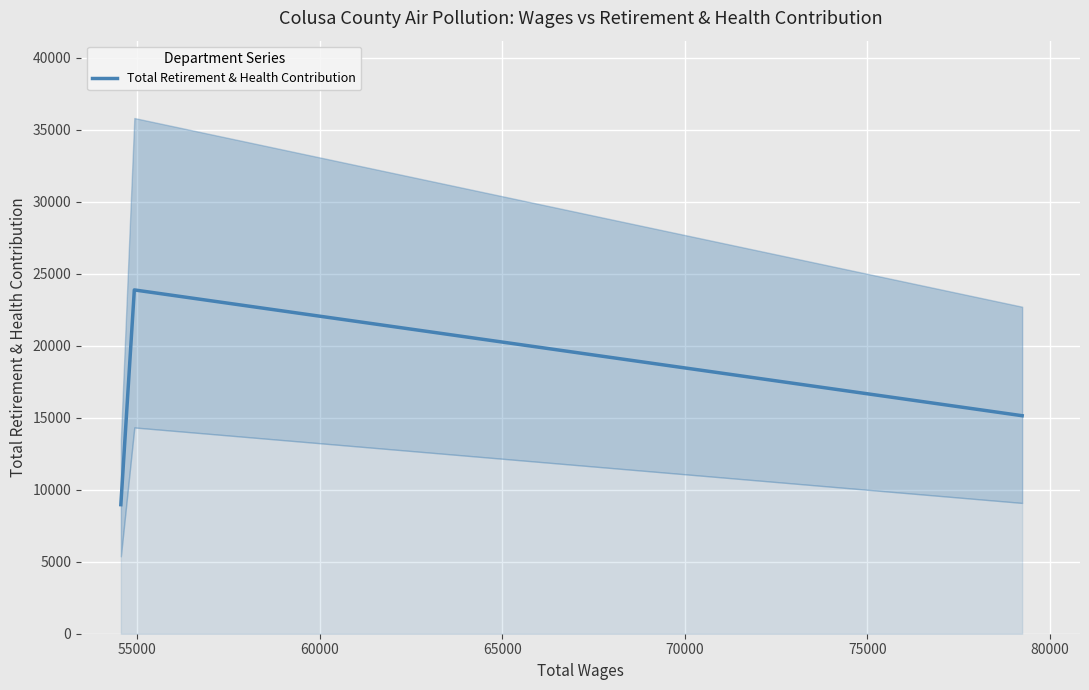

What is the maximum value shown in the chart?

23879